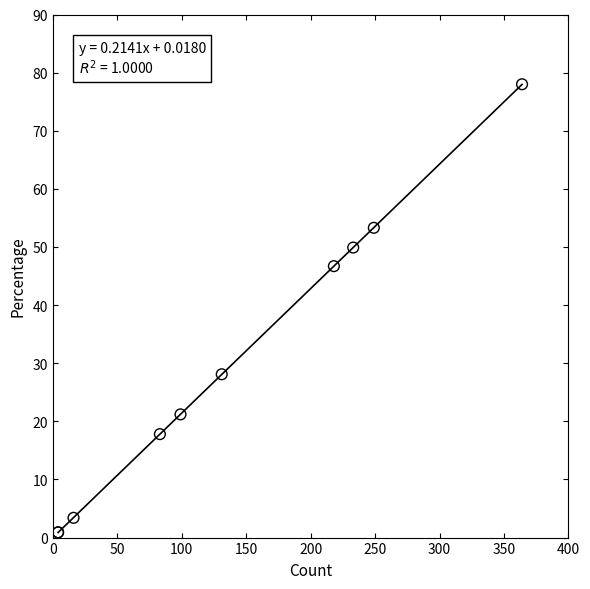

What Y value in the scatter plot is closest to 39?

46.7